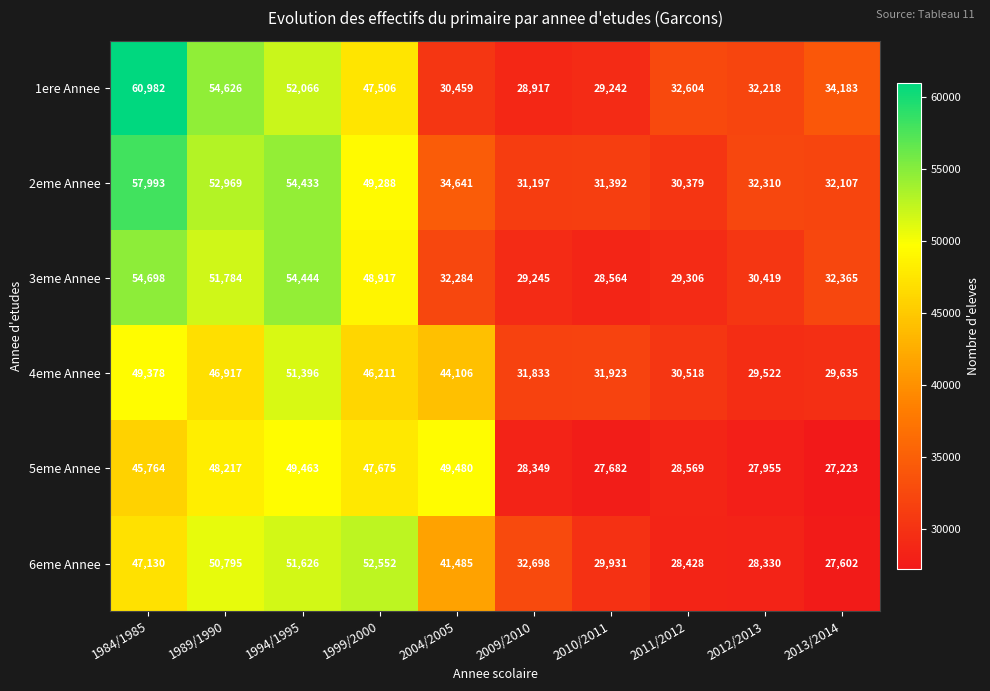

At which category is the sum across all series the highest?

1984/1985